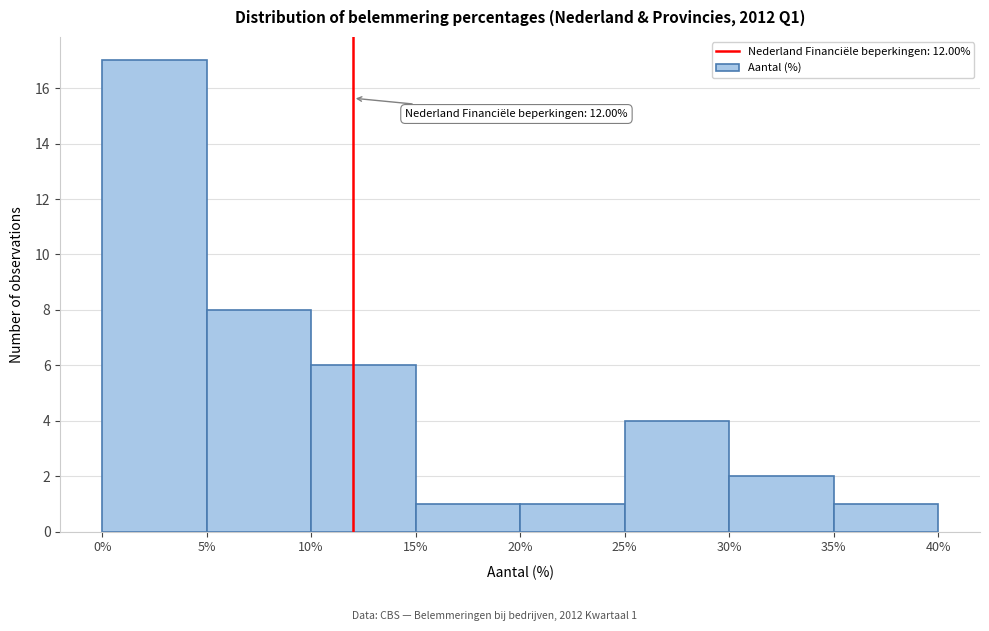

Over which range of the x-axis is the bar tallest?

0% to 5%